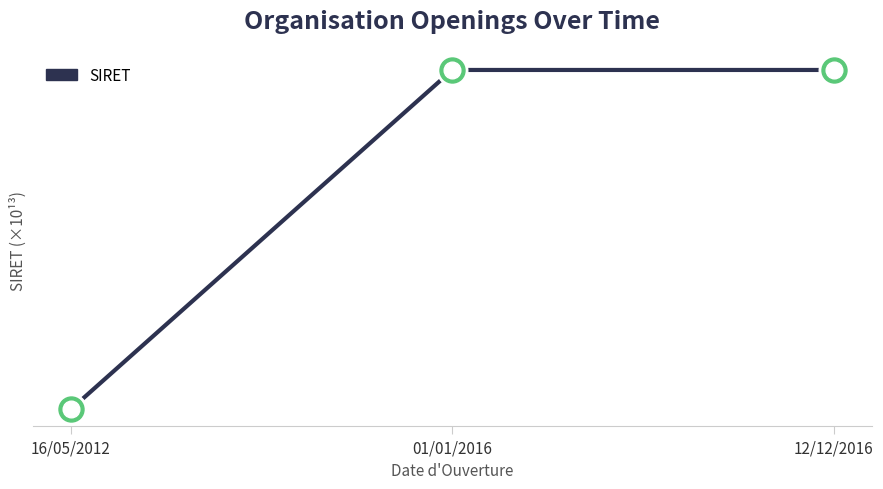

What is the maximum value shown in the chart?

8.2